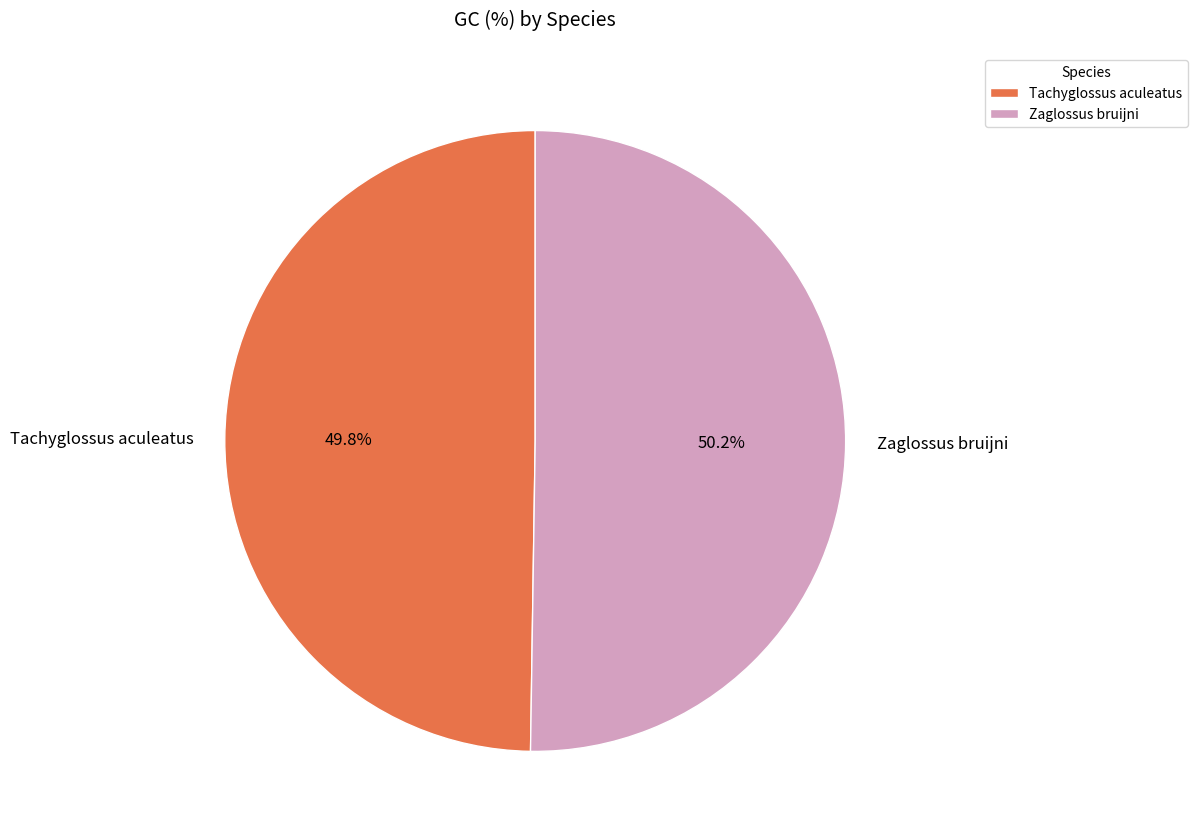

To the nearest percent, what is the combined percentage of Zaglossus bruijni and Tachyglossus aculeatus?

100%